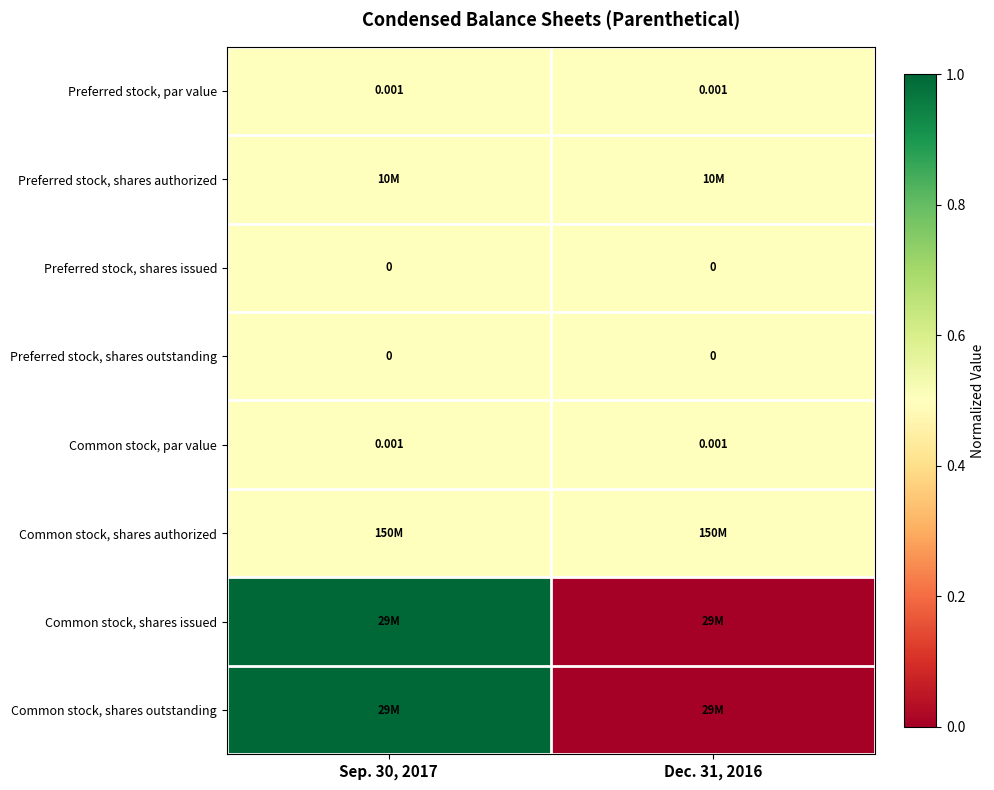

How many data points does each series have?

2